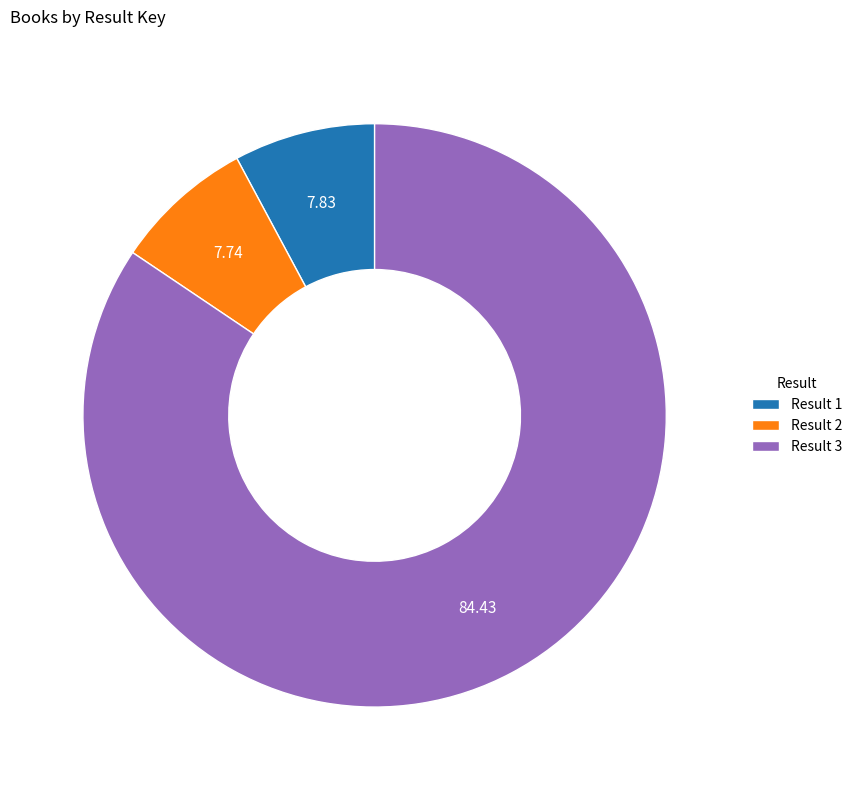

Do Result 3 and Result 2 together represent more than half of the pie?

Yes